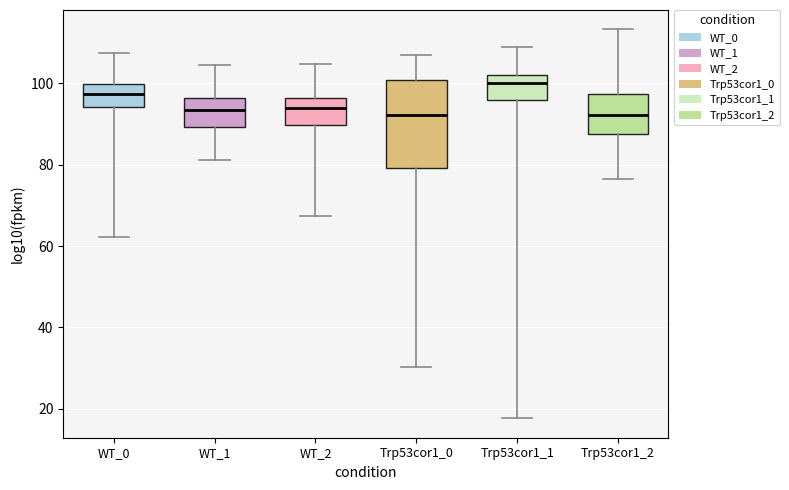

Reading left to right, transcribe this box plot: for each box, give where its median line is, the range the box spans, and where its two whiskers end, as read against the y-axis. The values are not printed on the chart, so give them approximately, as read against the axis.

WT_0: median 98, box 94 to 100, whiskers 62 to 108
WT_1: median 94, box 90 to 96, whiskers 82 to 104
WT_2: median 94, box 90 to 96, whiskers 68 to 104
Trp53cor1_0: median 92, box 80 to 100, whiskers 30 to 108
Trp53cor1_1: median 100, box 96 to 102, whiskers 18 to 108
Trp53cor1_2: median 92, box 88 to 98, whiskers 76 to 114